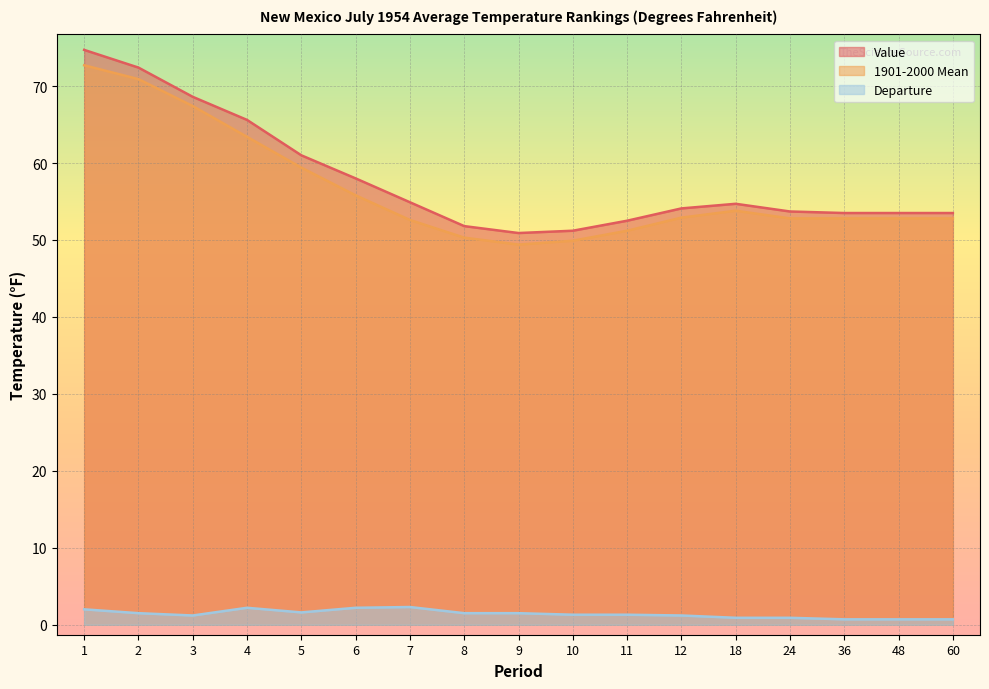

Between 11 and 24, which series saw the biggest shift?

1901-2000 Mean